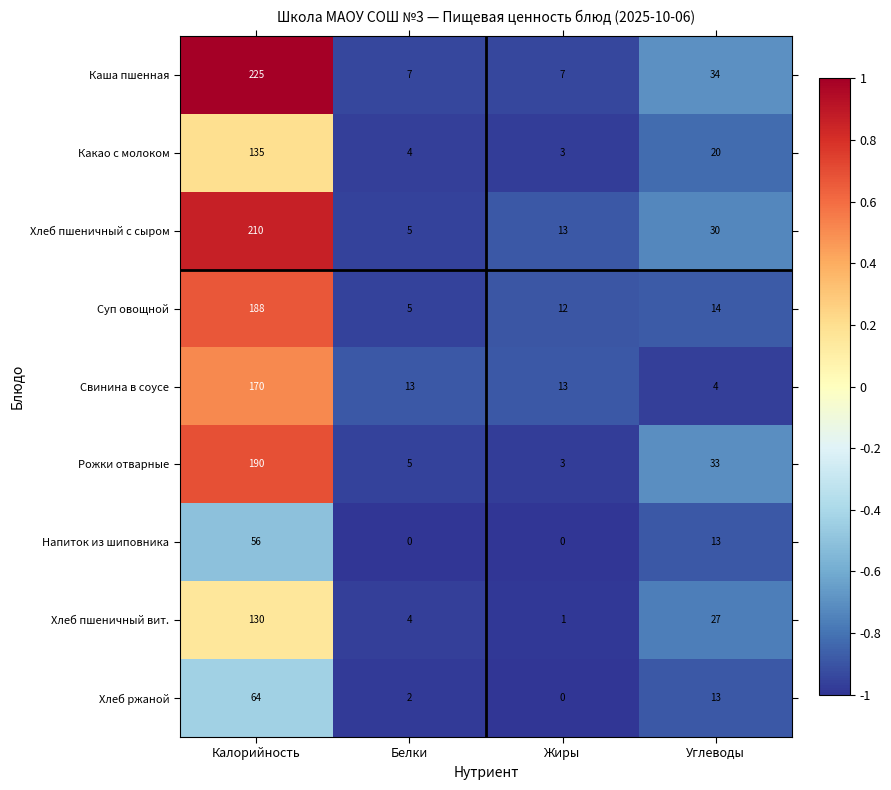

Between Калорийность and Углеводы, which series saw the biggest shift?

Каша пшенная